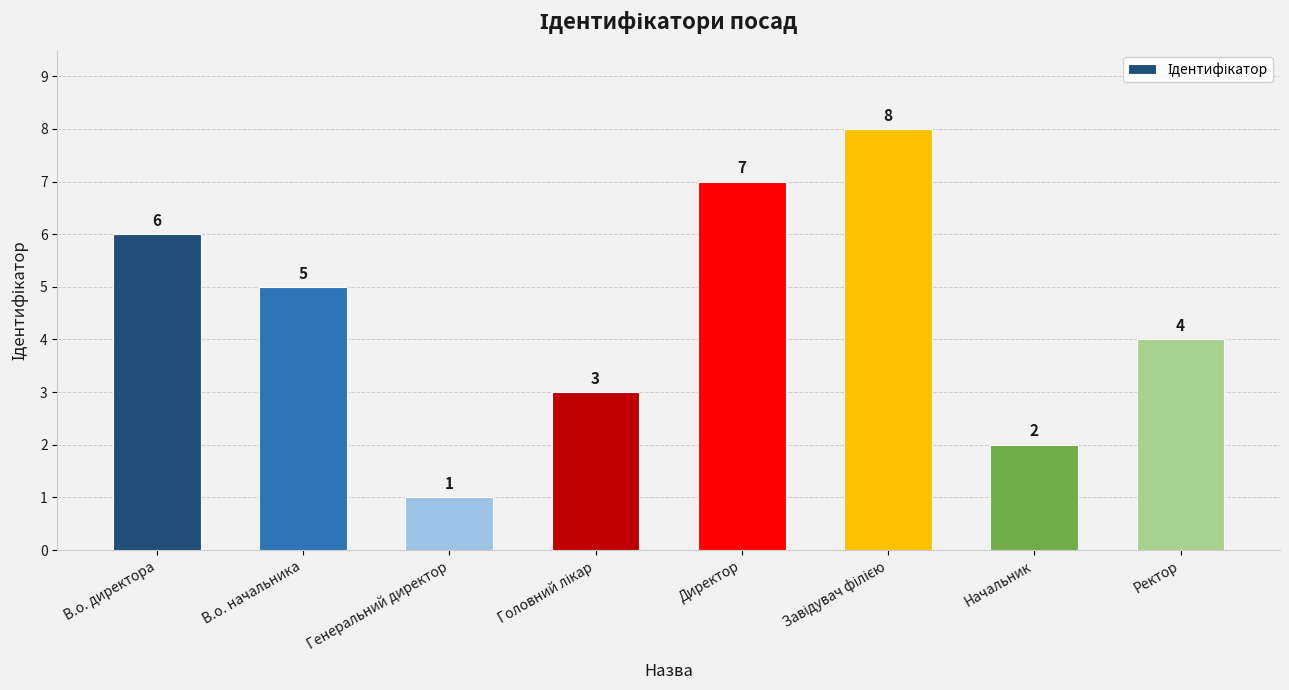

At which label does the data first exceed 5?

В.о. директора